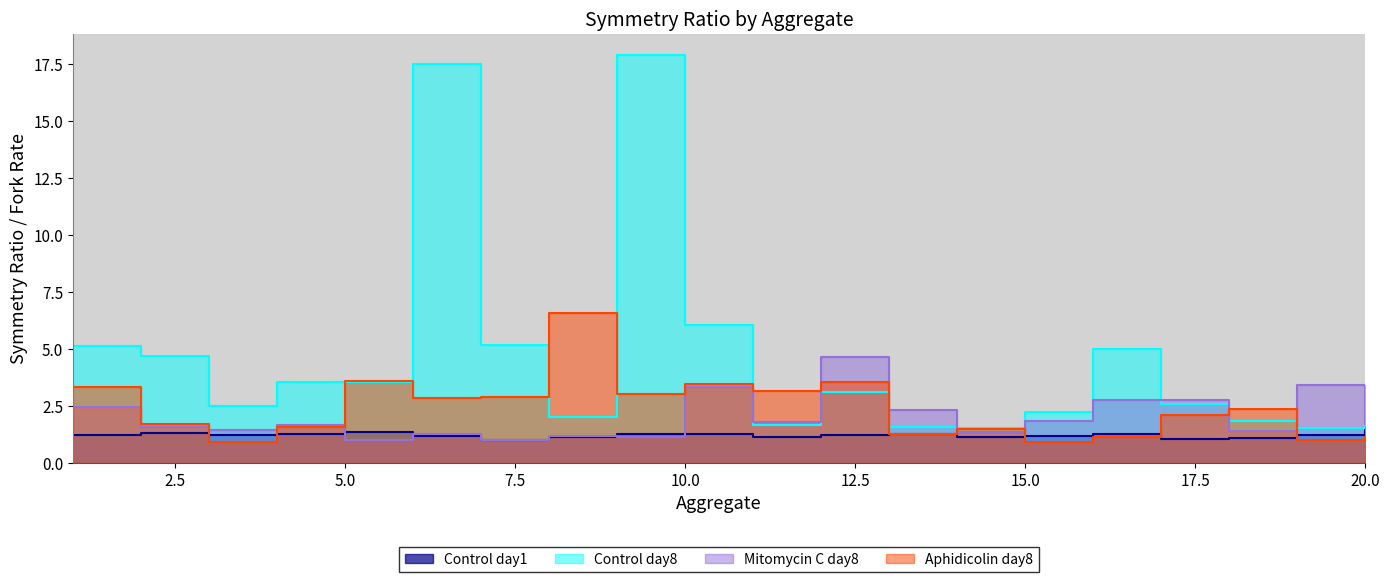

Where is Mitomycin C day8 nearest to the value 2?

15